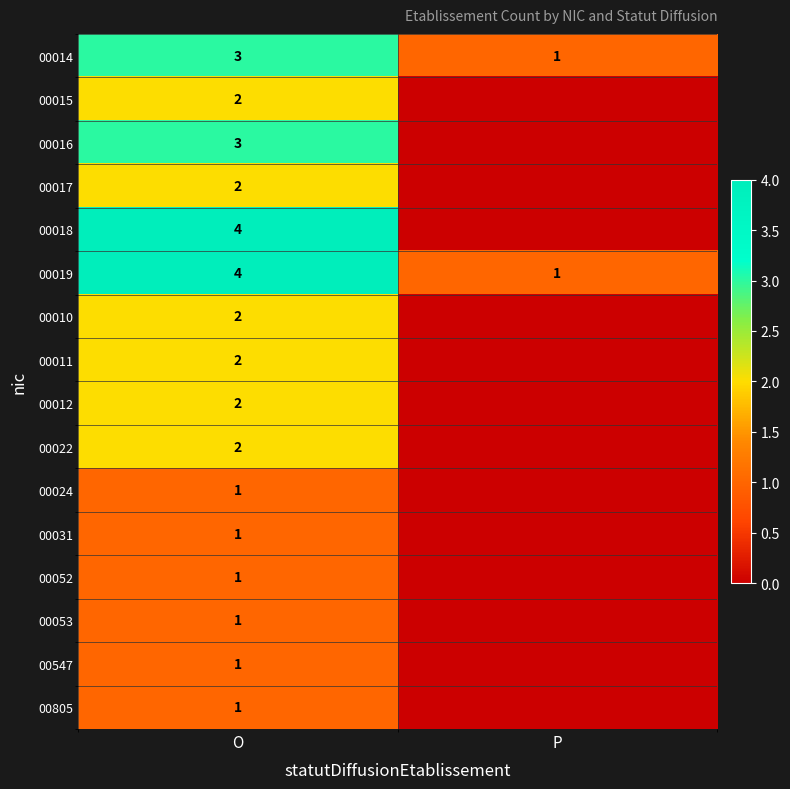

The value of 00547 at O is 1. True or false?

True